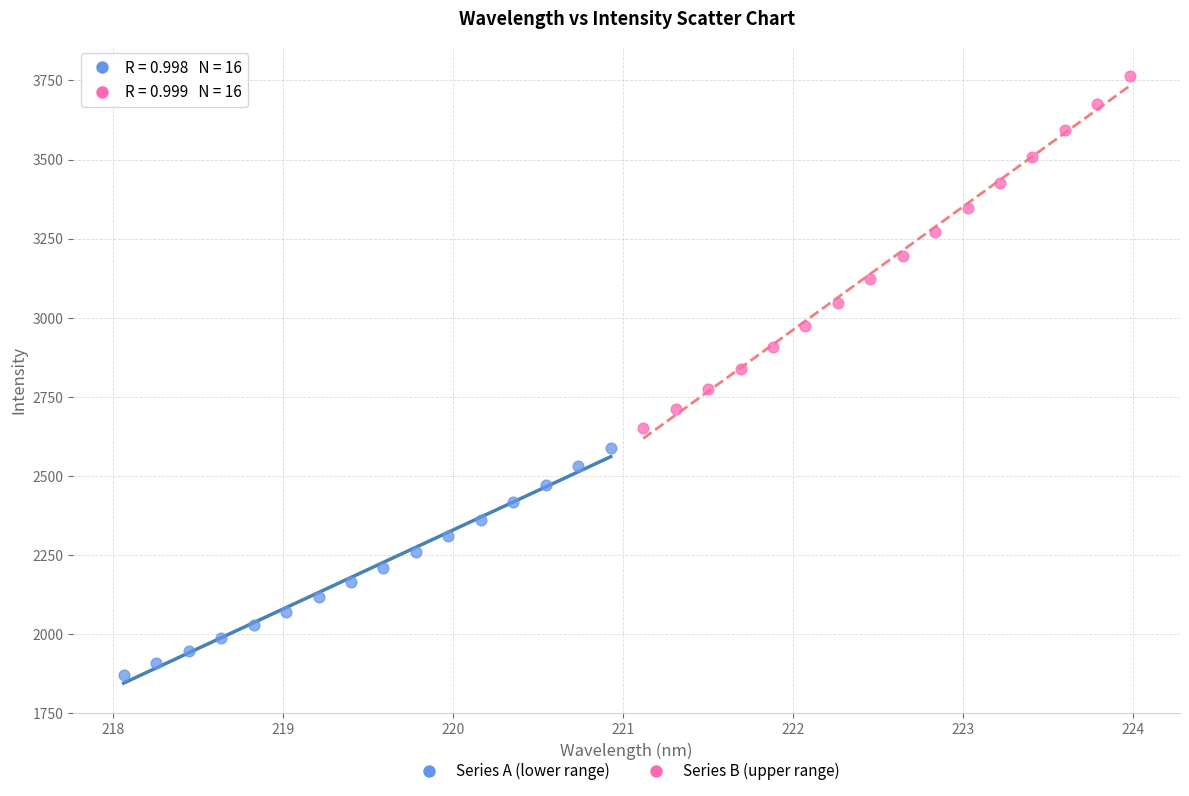

Which series reaches the minimum Y coordinate?

Series A (lower range)